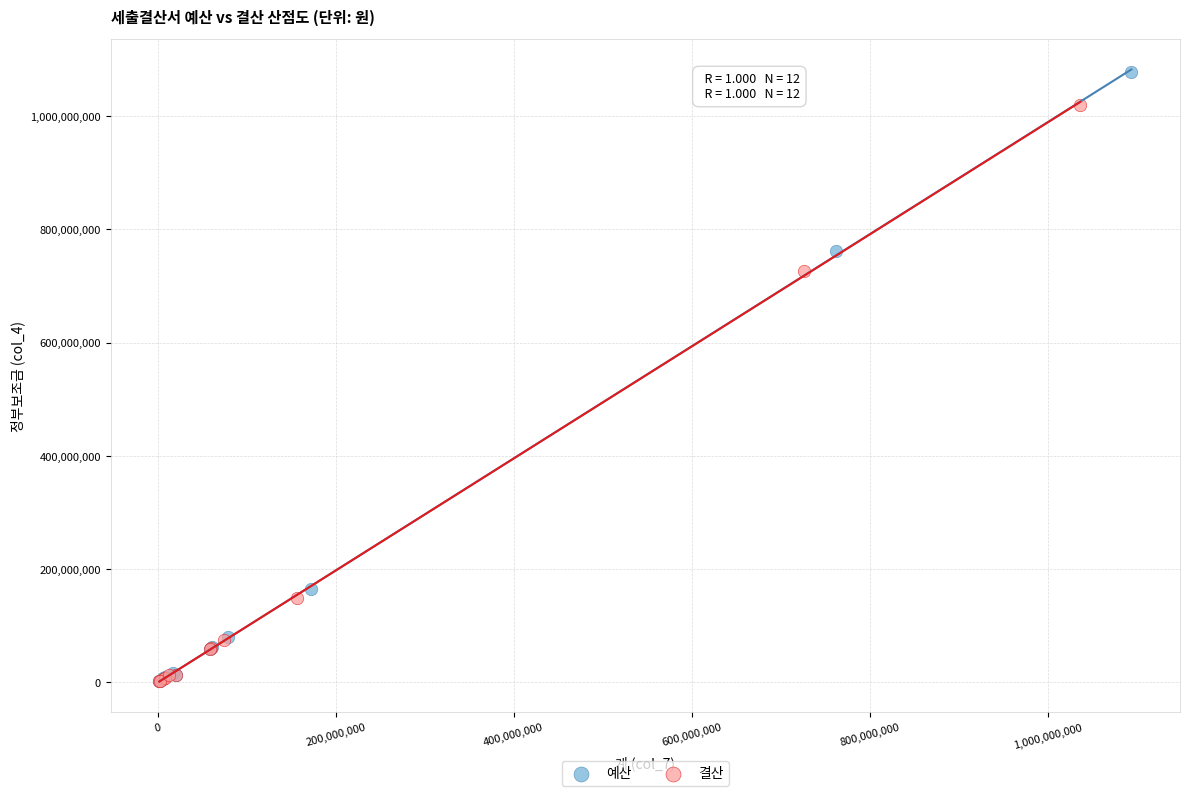

What are all the series names shown in the legend?

예산, 결산